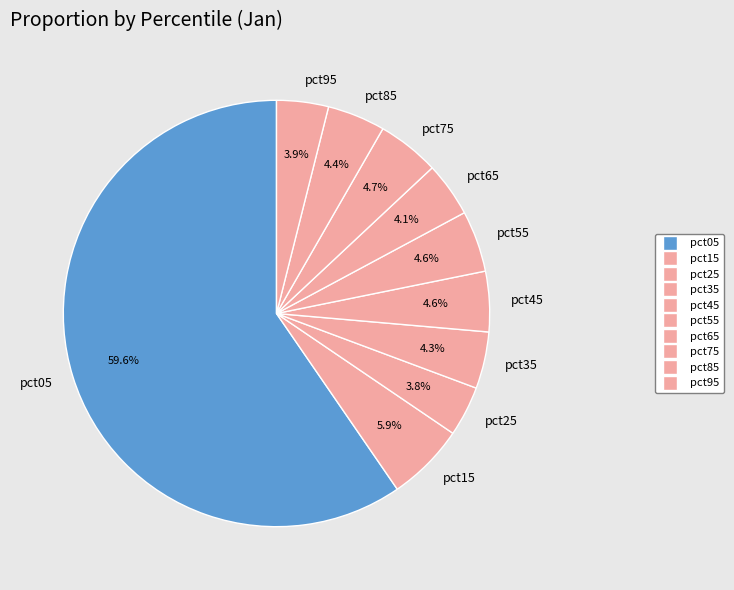

What is the largest slice in the pie chart?

pct05